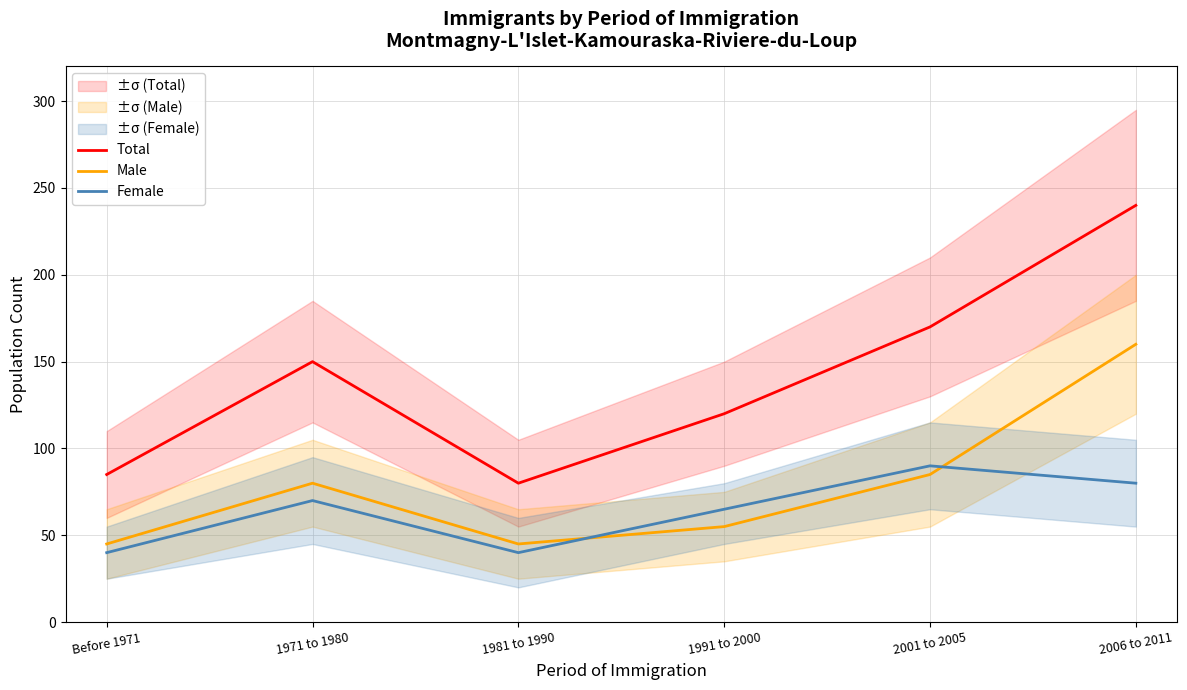

What is the lowest value of the Male series?

45